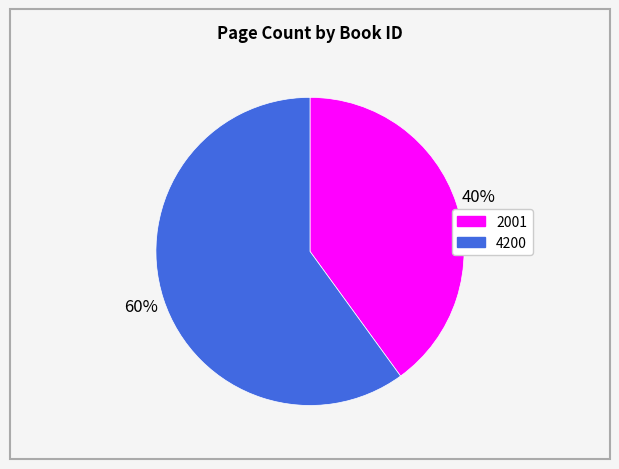

Rank the categories by value from lowest to highest.

2001, 4200